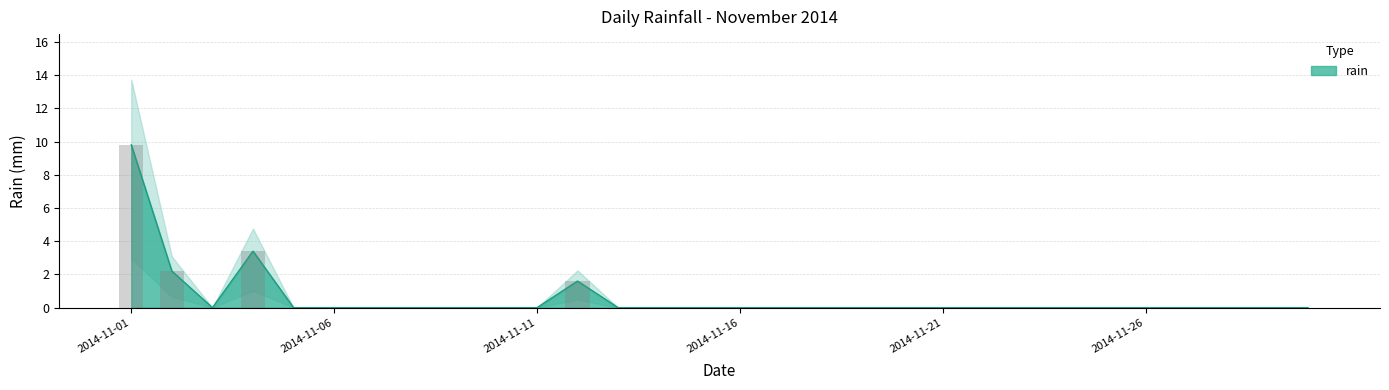

True or false: the data shows 0.0 at 2014-11-19.

True